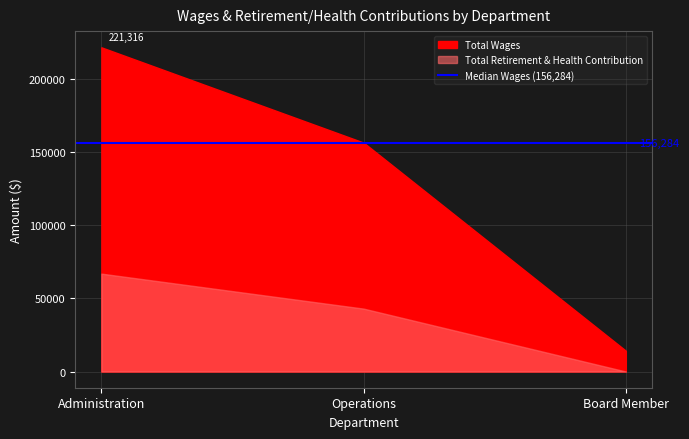

What is the difference between the highest and lowest values at Board Member?

14200